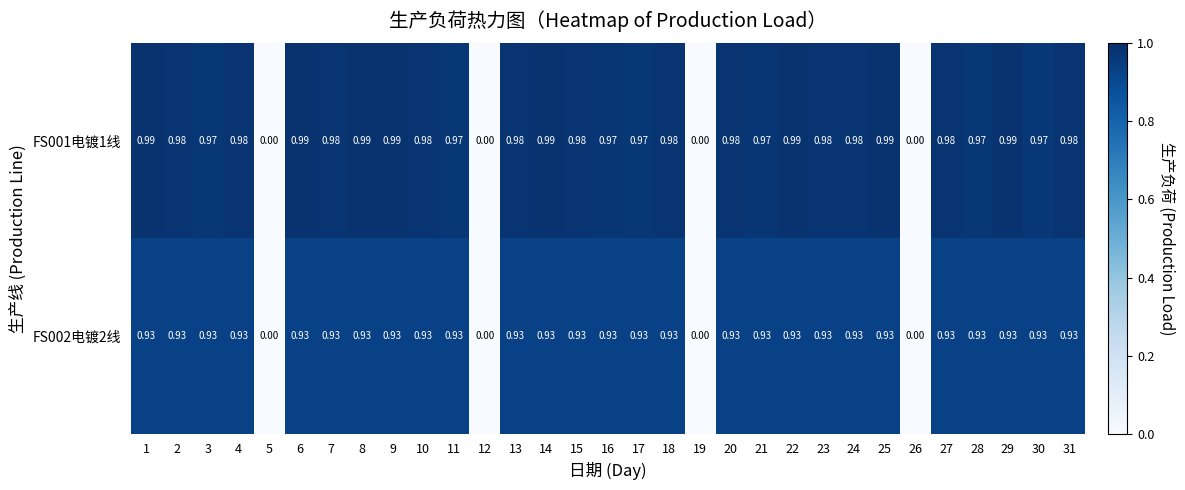

What is the difference between the highest and lowest values at 22?

0.1